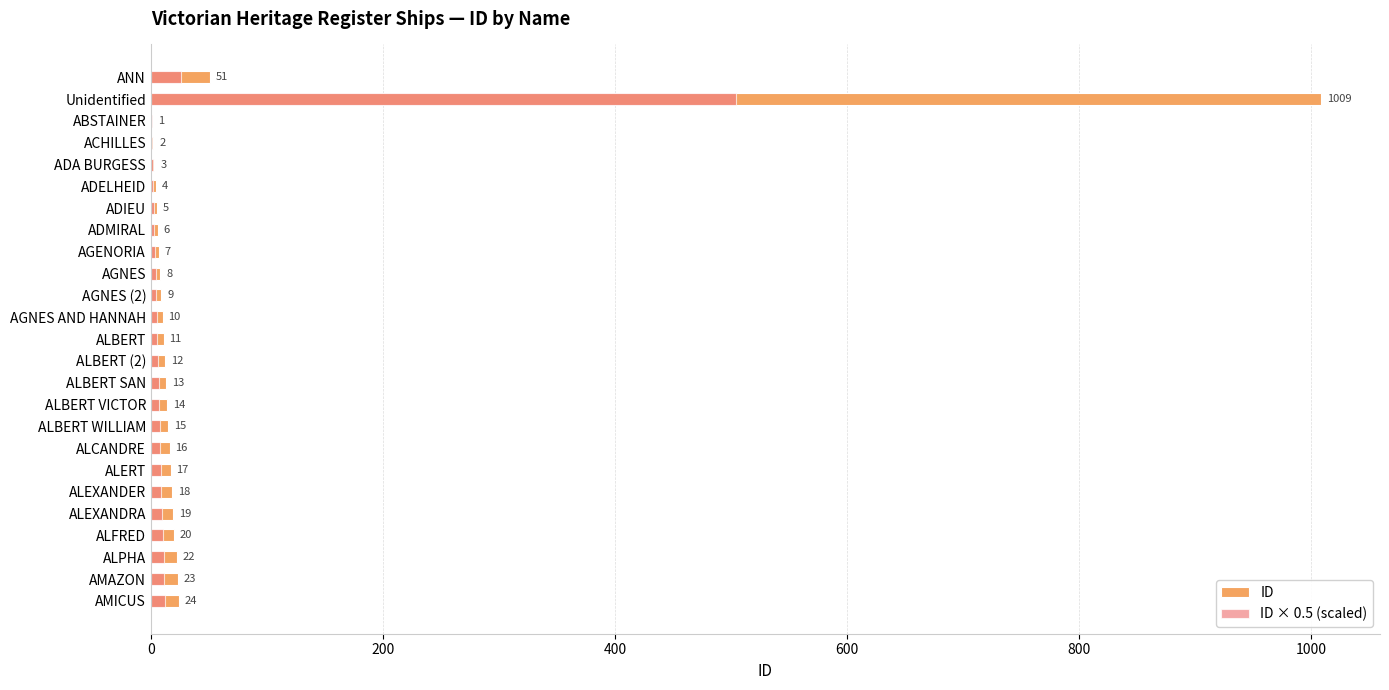

What is the difference between the second highest and minimum values in the ID × 0.5 (scaled) series?

25.0